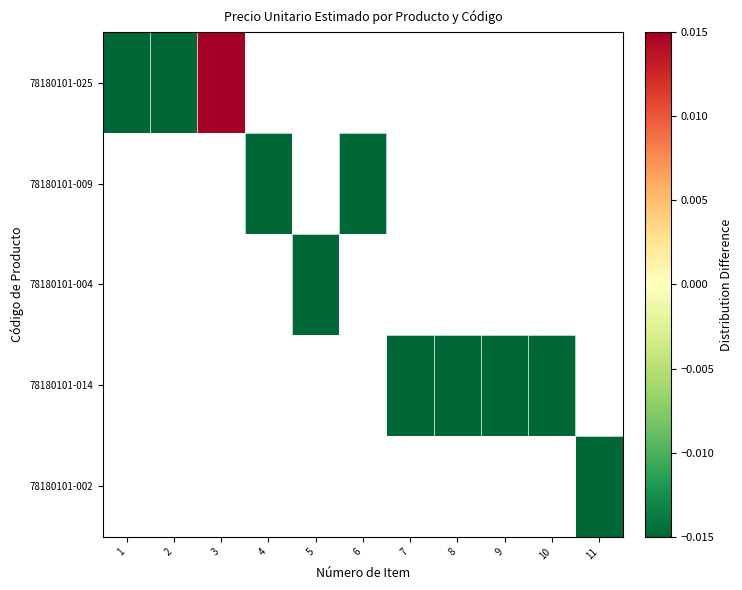

At how many categories does at least one series exceed 1?

1